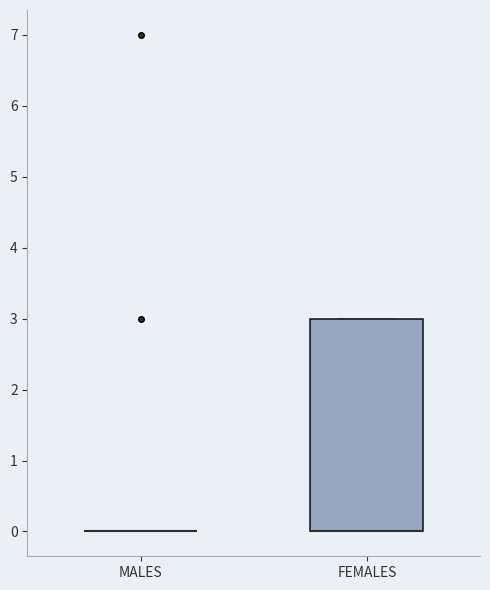

Reading left to right, transcribe this box plot: for each box, give where its median line is, the range the box spans, and where its two whiskers end, as read against the y-axis. The values are not printed on the chart, so give them approximately, as read against the axis.

MALES: box collapsed to a line at 0, whiskers 0 to 0
FEMALES: median 0 (drawn on the box's lower edge), box 0 to 3, whiskers 0 to 3